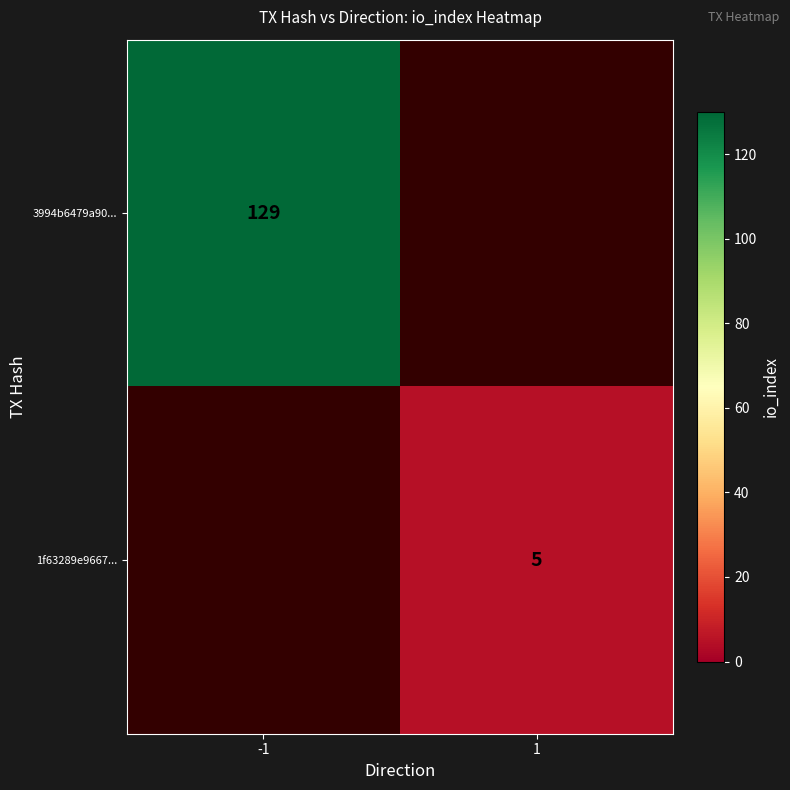

At how many categories does at least one series exceed 65?

1